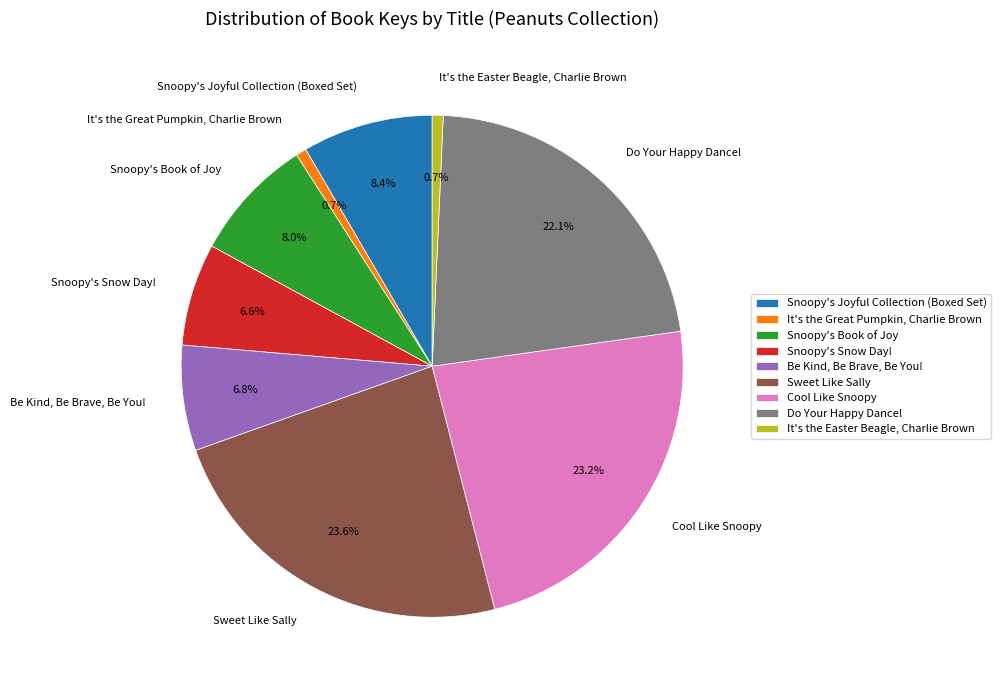

Is there any slice that represents more than half of the pie?

No